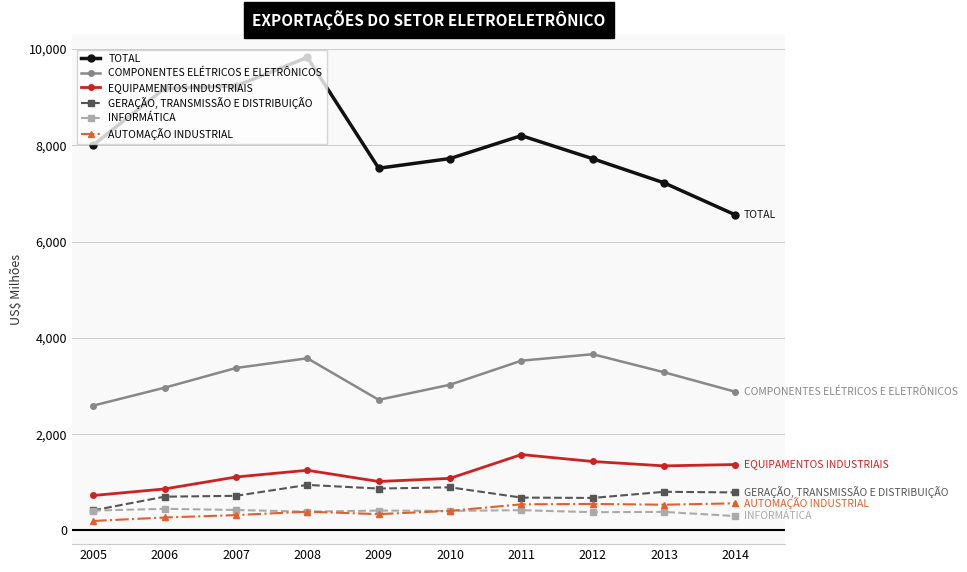

What is the difference between the second highest and second lowest values in the COMPONENTES ELÉTRICOS E ELETRÔNICOS series?

862.4